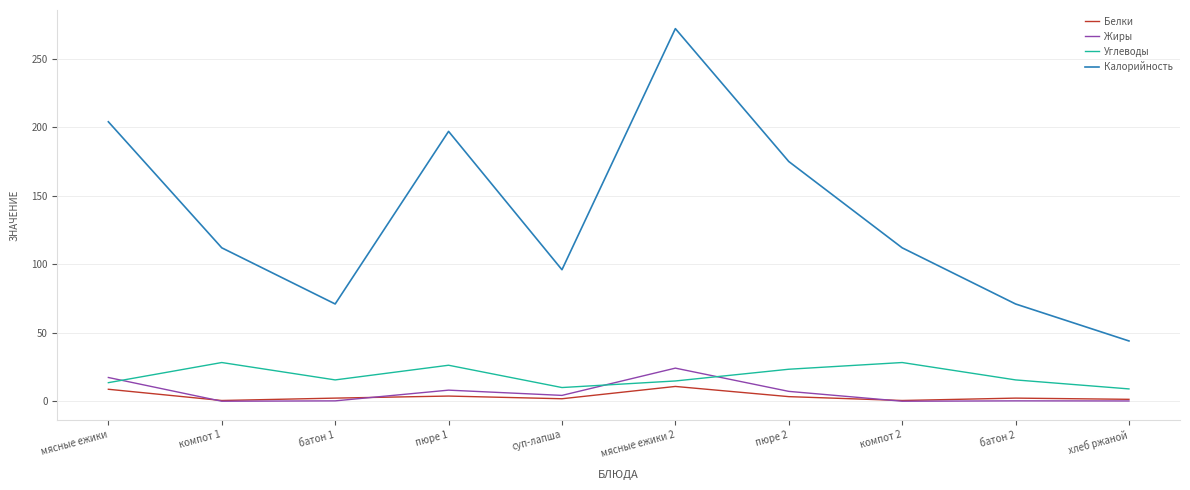

How many categories are shown in the chart?

10